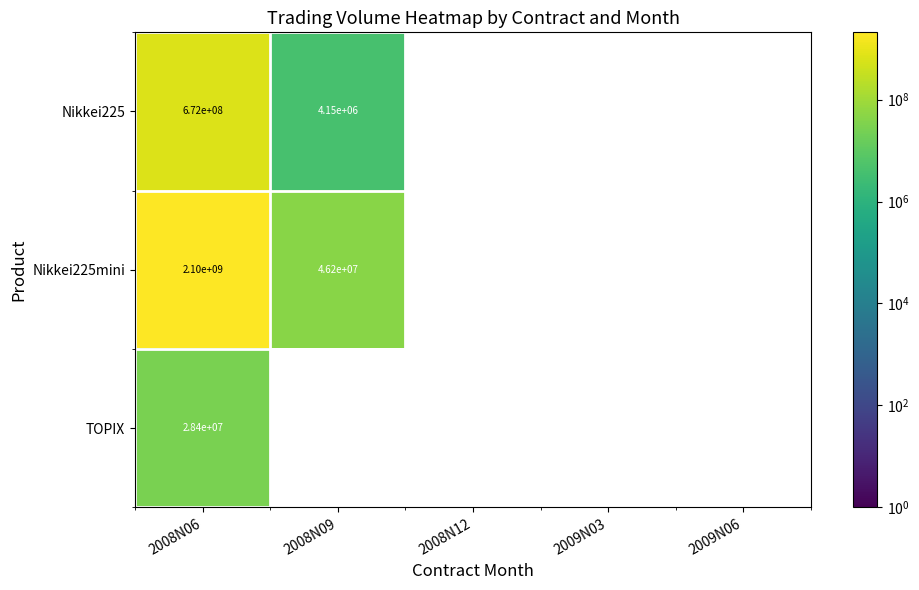

The value of Nikkei225mini at 2008N06 is 2100000000. True or false?

True